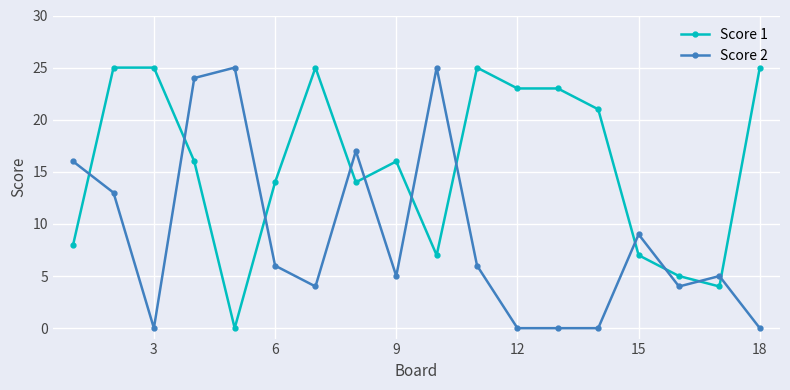

Which series has the largest total across all categories?

Score 1